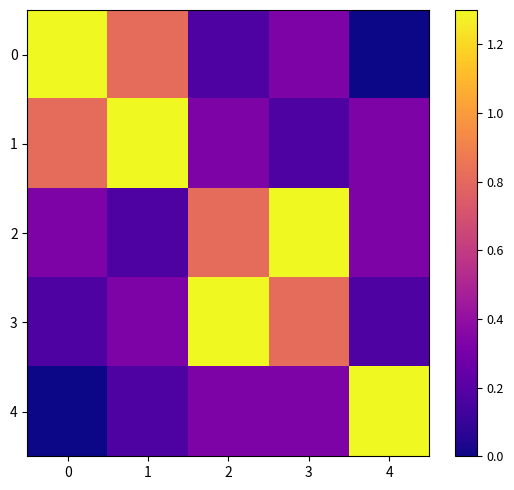

At 0, list the series in order from largest to smallest.

0, 1, 2, 3, 4